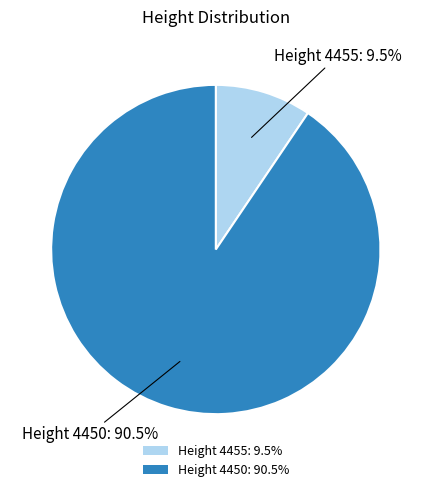

Which has a higher value, Height 4450: 90.5% or Height 4455: 9.5%?

Height 4450: 90.5%